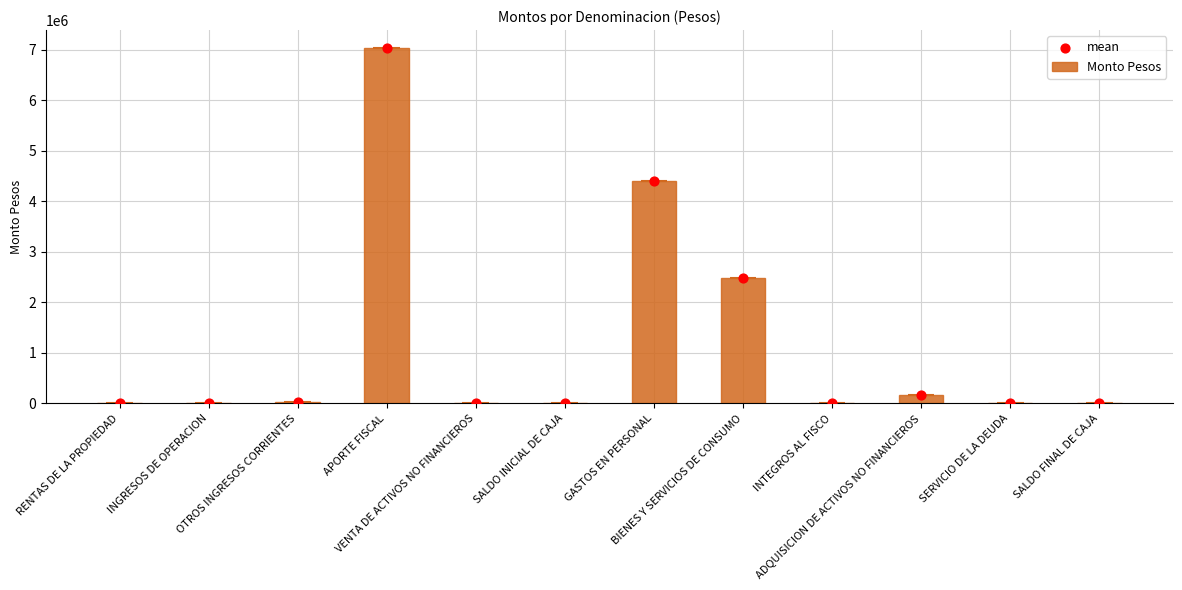

What is the total value across all series at RENTAS DE LA PROPIEDAD?

9770